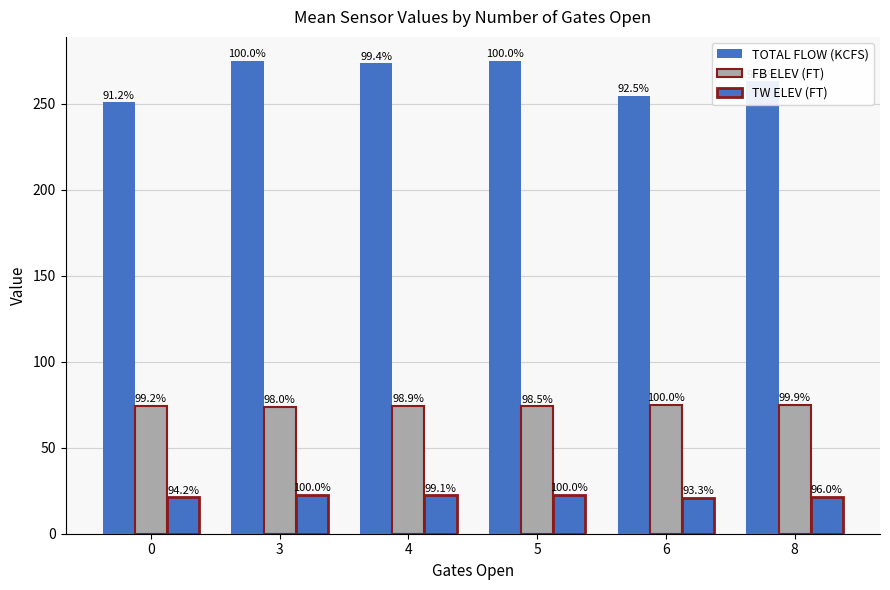

Reading left to right, transcribe all the data shown in this chart.

TOTAL FLOW (KCFS): 250.8	275.0	273.4	275.1	254.4	263.0
FB ELEV (FT): 74.5	73.6	74.3	74.0	75.1	75.0
TW ELEV (FT): 21.2	22.5	22.3	22.5	21.0	21.6